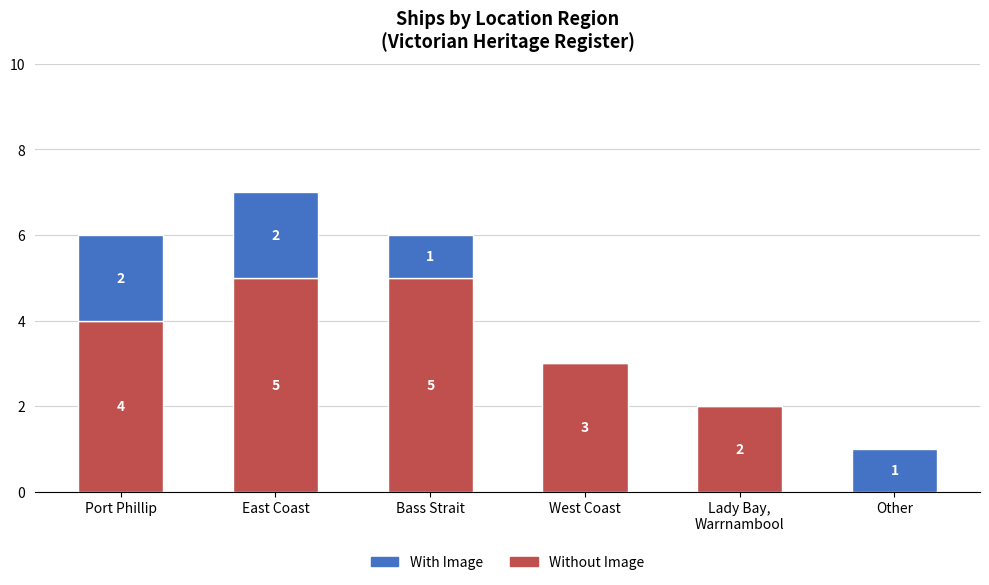

The value of Without Image at Other is -2. True or false?

False